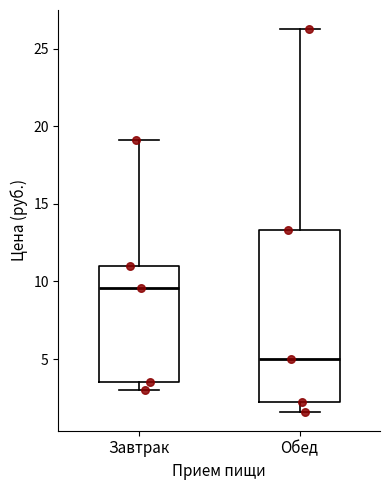

Reading left to right, transcribe this box plot: for each box, give where its median line is, the range the box spans, and where its two whiskers end, as read against the y-axis. The values are not printed on the chart, so give them approximately, as read against the axis.

Завтрак: median 9.5, box 3.5 to 11.0, whiskers 3.0 to 19.0
Обед: median 5.0, box 2.5 to 13.5, whiskers 1.5 to 26.5